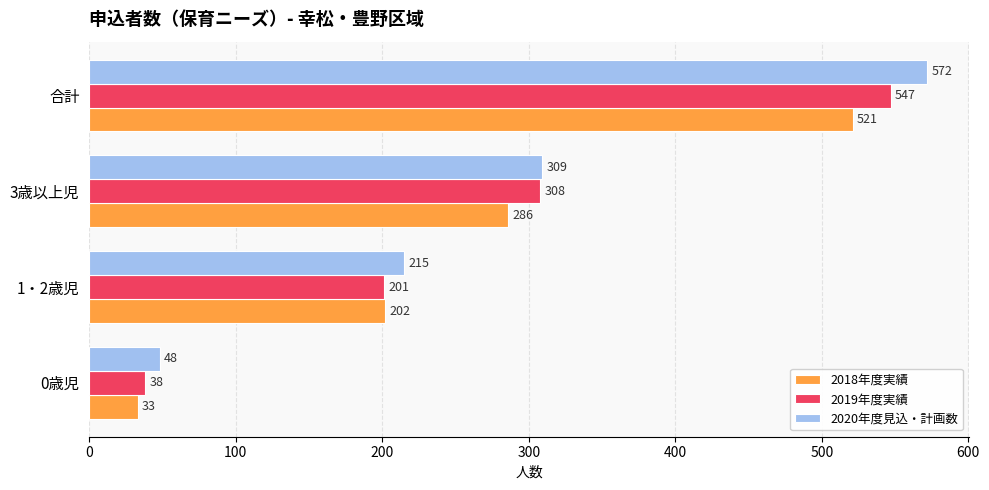

Rank the categories by 2018年度実績 value from highest to lowest.

合計, 3歳以上児, 1・2歳児, 0歳児